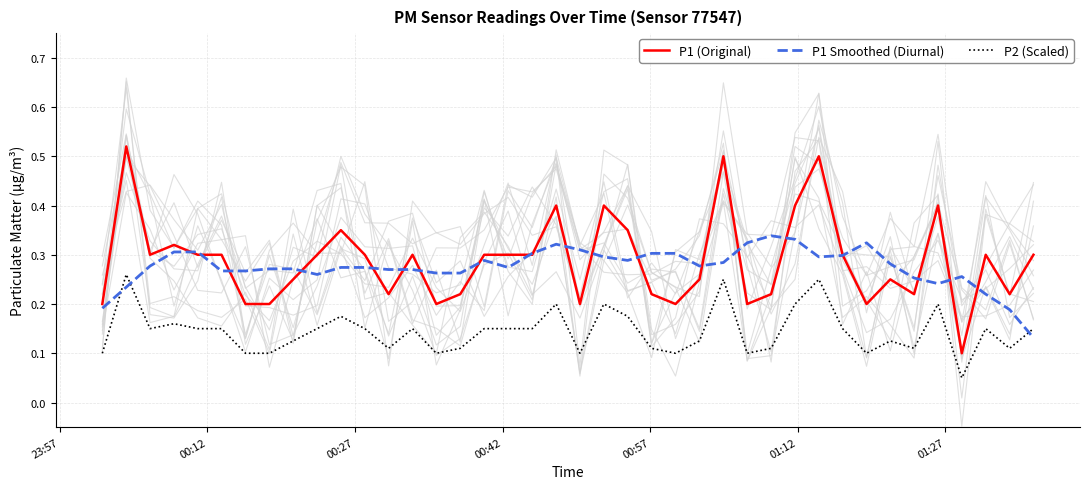

True or false: P1 (Original) and P2 (Scaled) intersect in this chart.

False